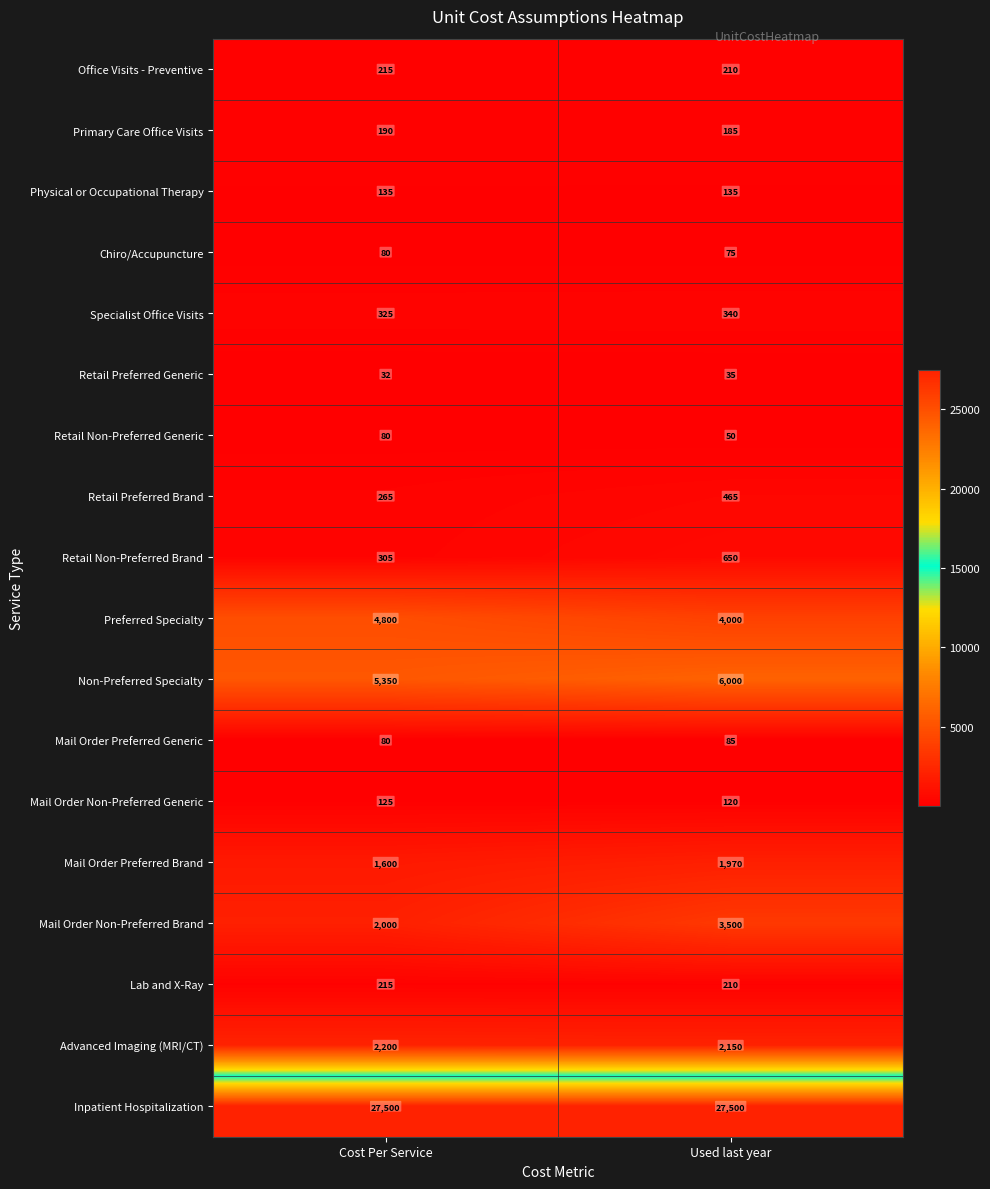

What is the difference between the highest and lowest values at Cost Per Service?

27468